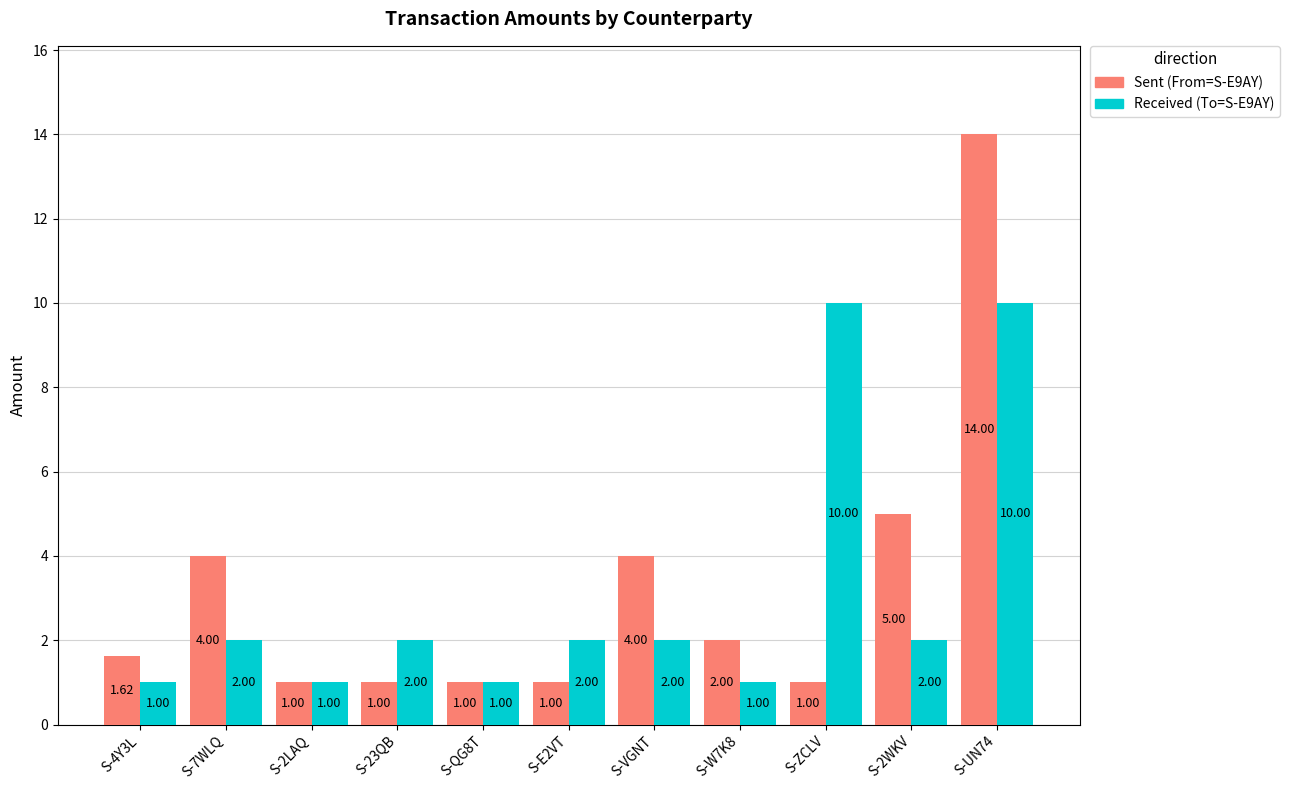

What is the difference between the Sent (From=S-E9AY) values at S-4Y3L and S-ZCLV?

0.6